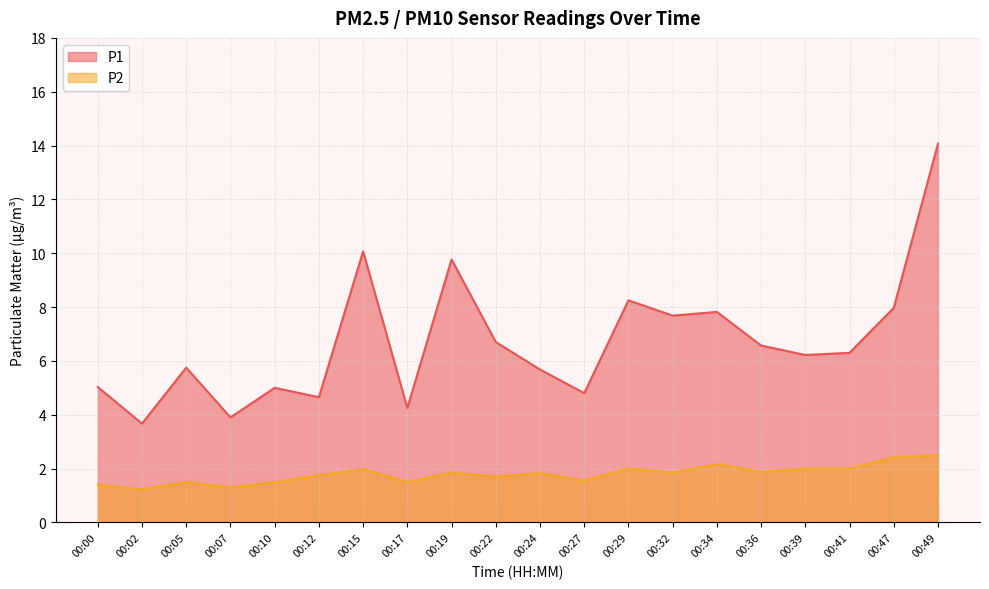

Rank the series at 00:29 from highest to lowest value.

P1, P2